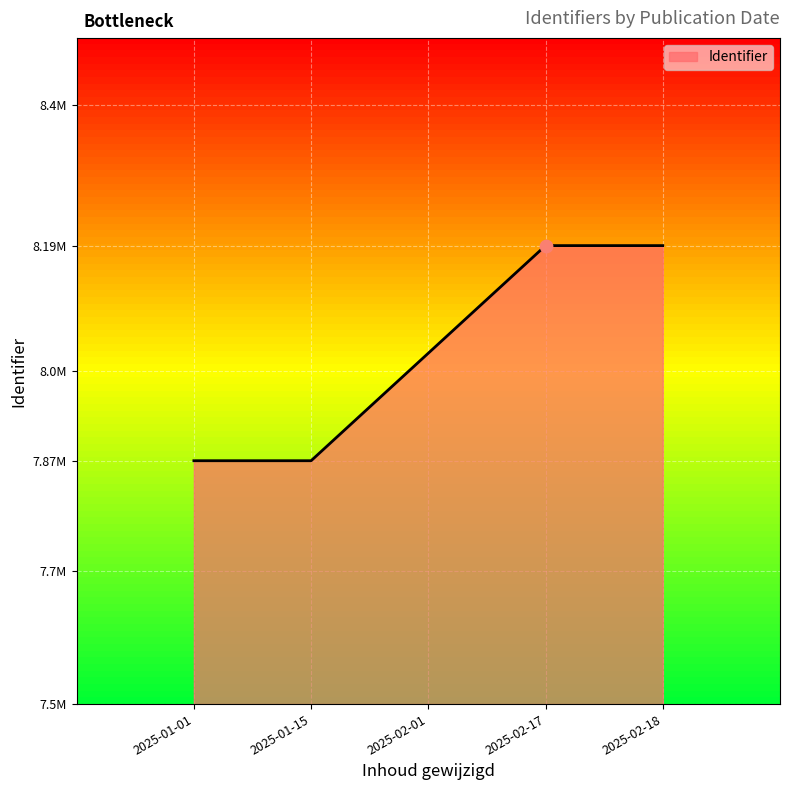

Approximately how many times larger is the value at 2025-02-17 compared to 2025-02-18?

1.0